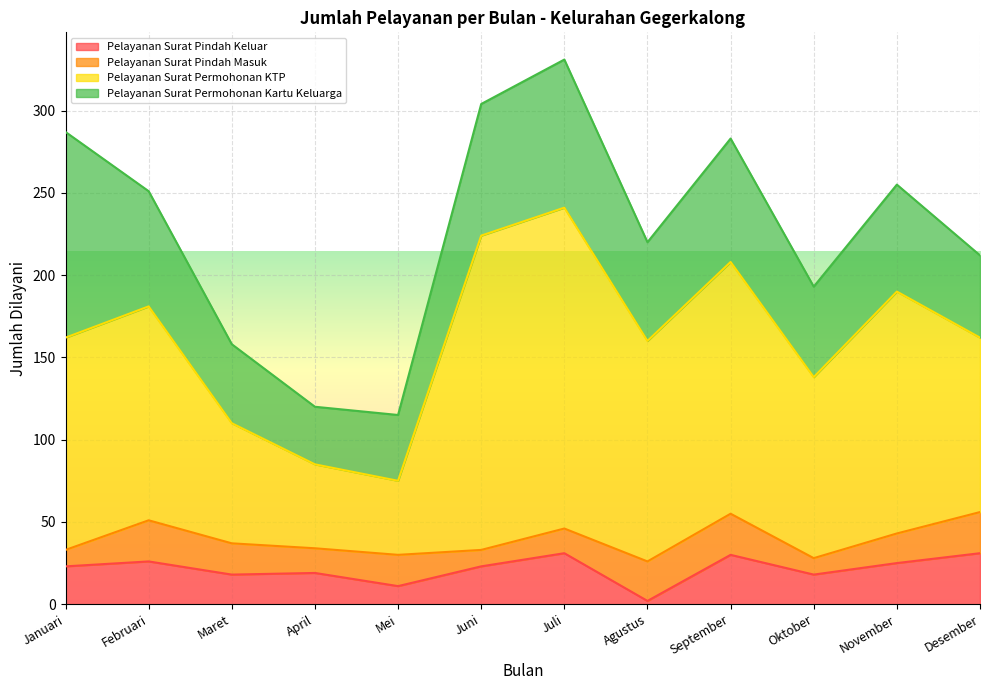

In Pelayanan Surat Permohonan KTP, how many points are higher than both neighbors (excluding endpoints)?

4